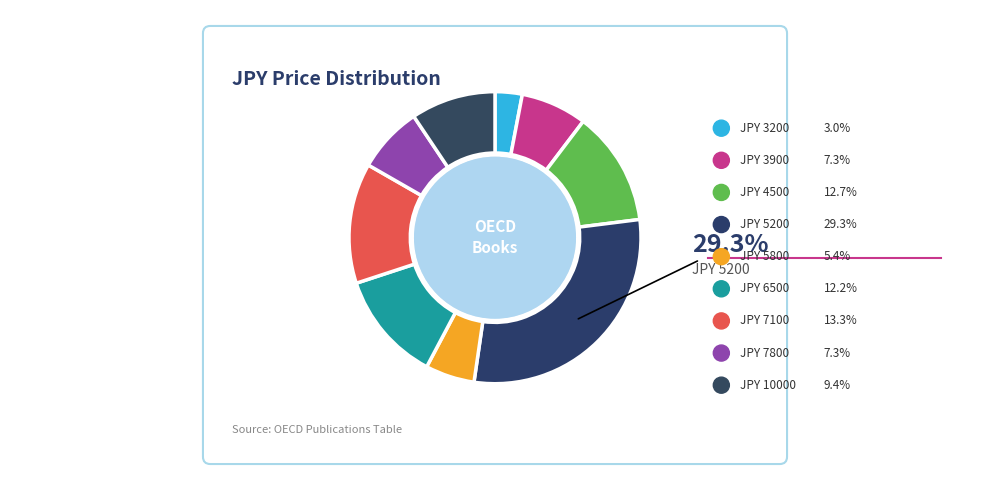

Combined, what portion of the pie is JPY 6500 and JPY 10000?

21.6%